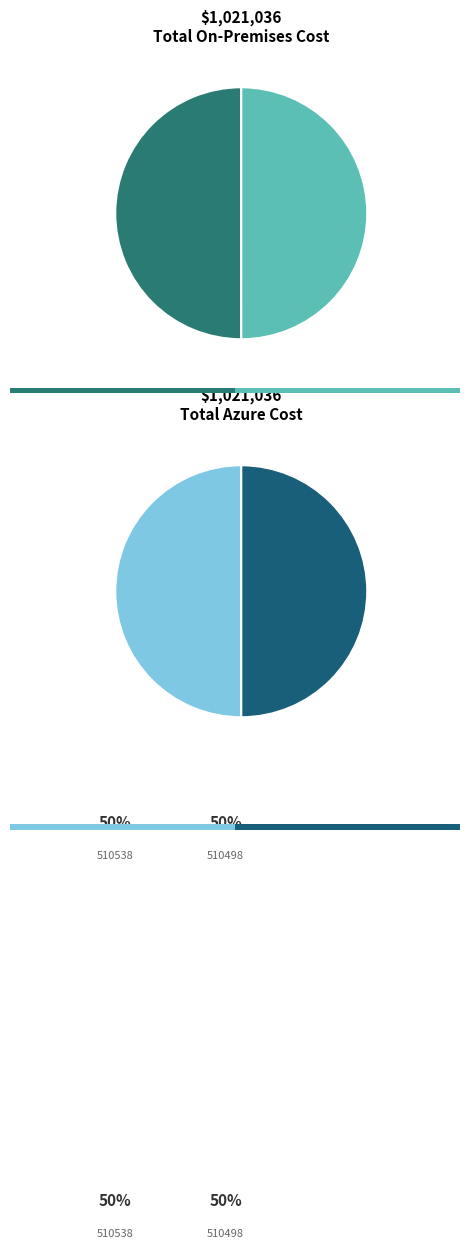

Which category has the biggest portion of the pie?

510538